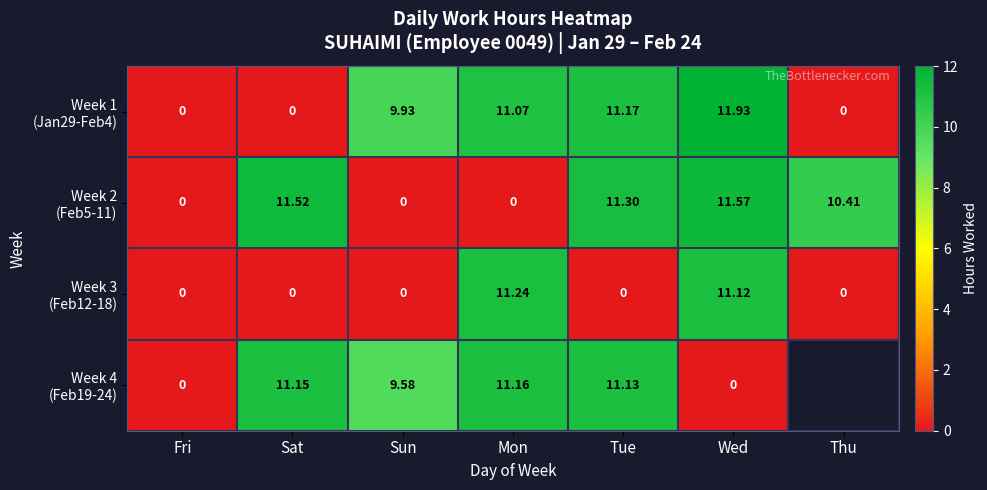

Between Sat and Mon, which is larger?

Mon